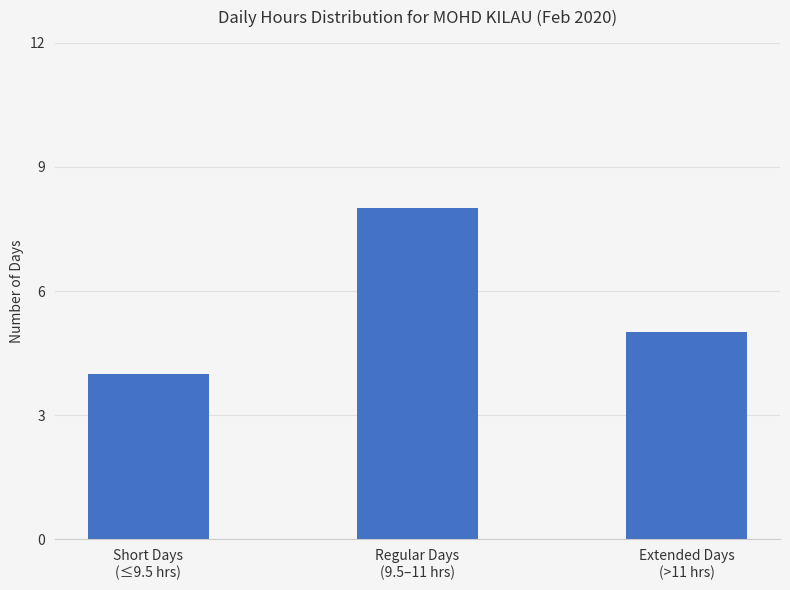

Which has a higher value, Regular Days
(9.5–11 hrs) or Extended Days
(>11 hrs)?

Regular Days
(9.5–11 hrs)